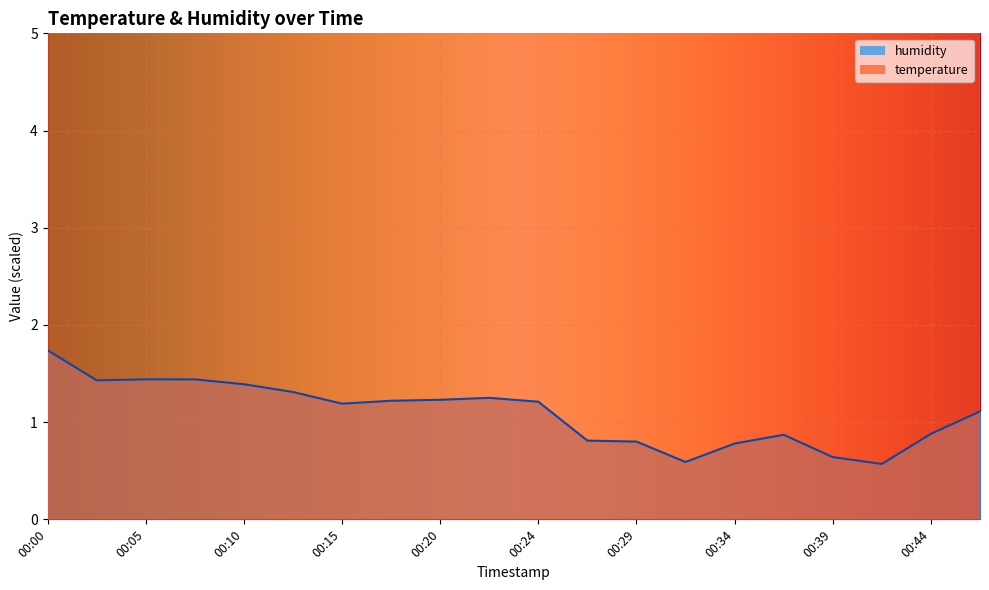

What is the difference between the second highest and minimum values in the humidity series?

0.9